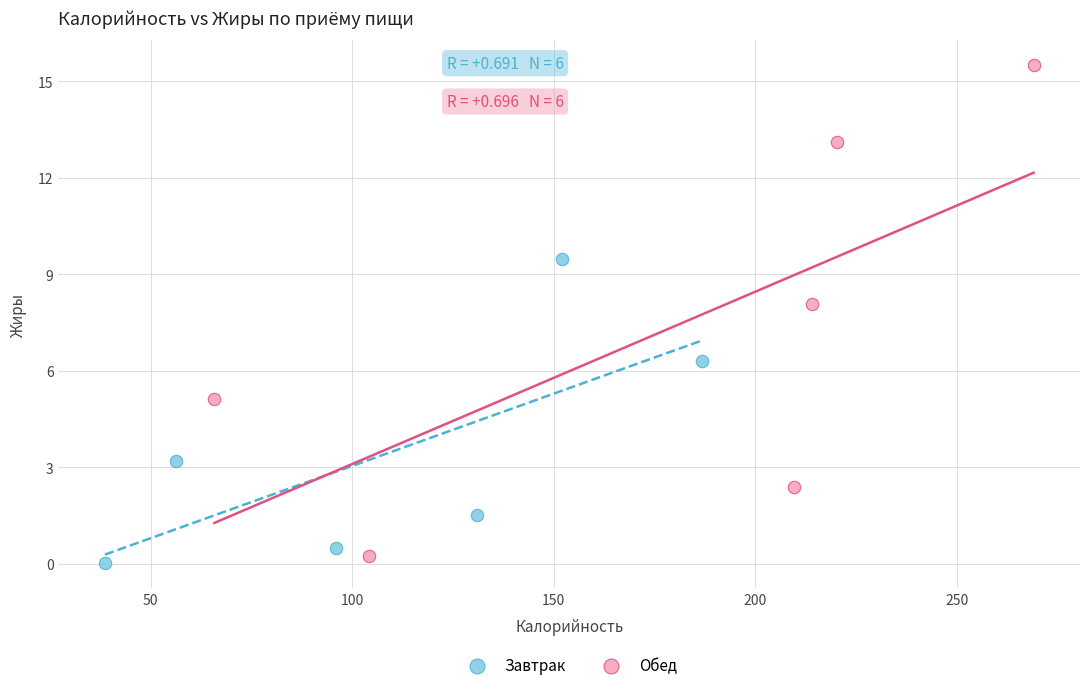

Which series has the widest spread of Y values?

Обед